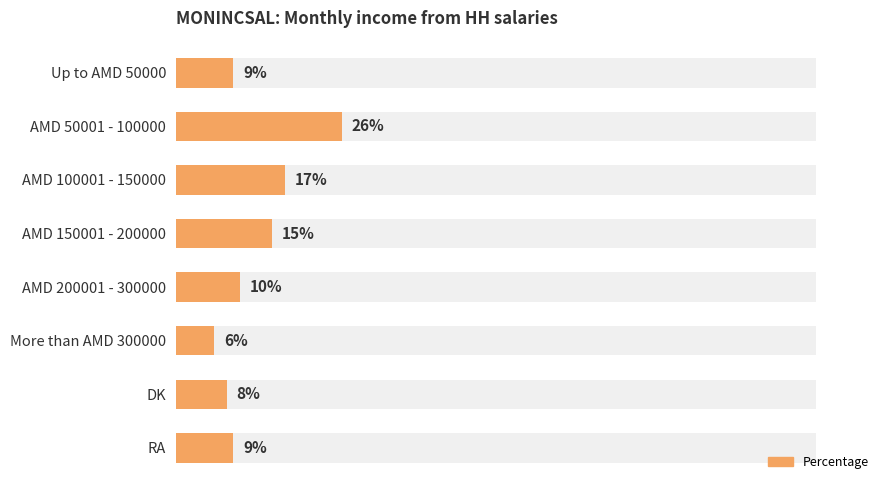

What is the greatest value displayed?

26